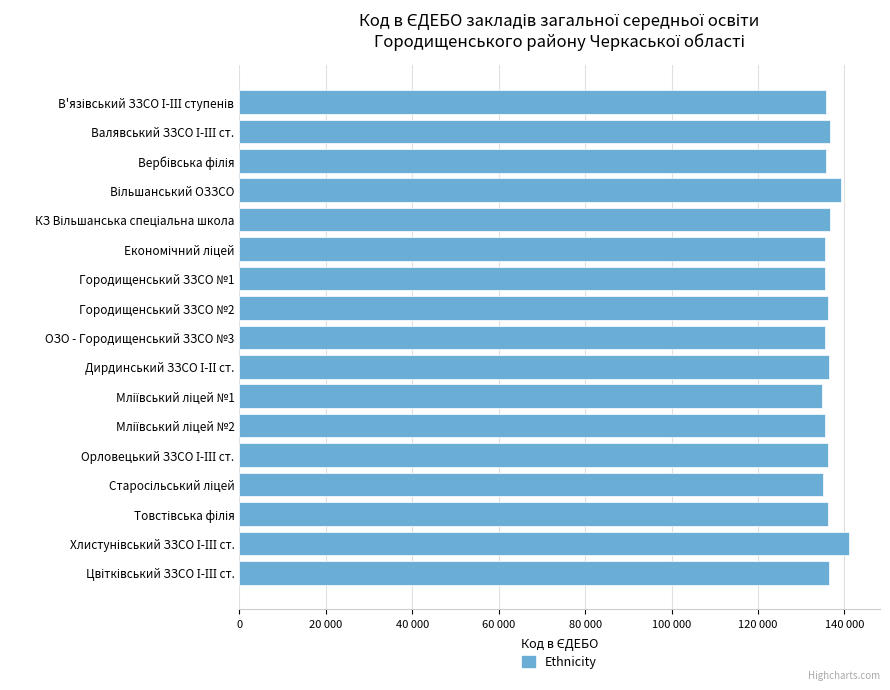

Does the chart contain any negative values?

No